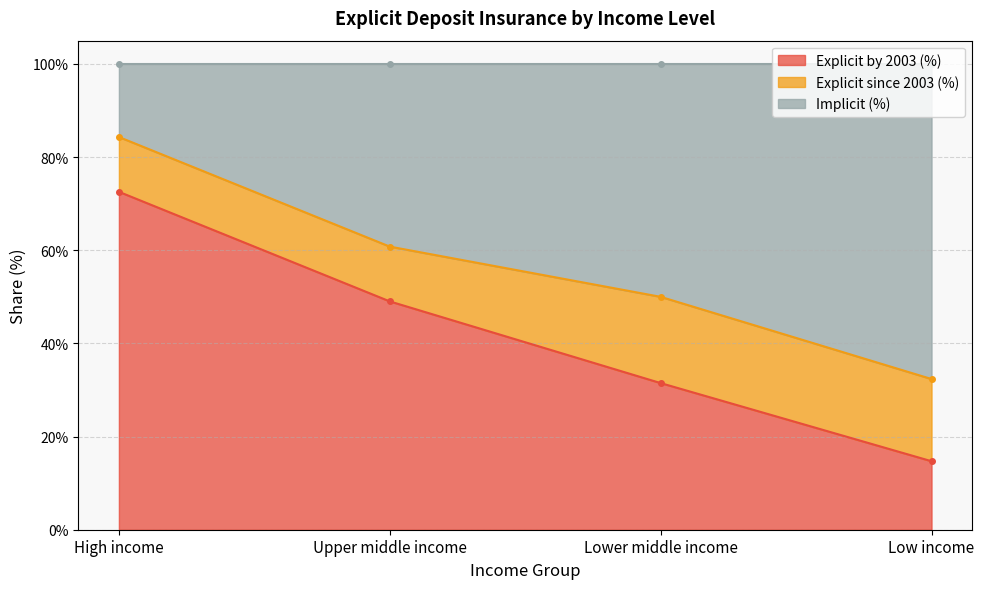

At which label is Implicit (%) closest to 0?

Low income